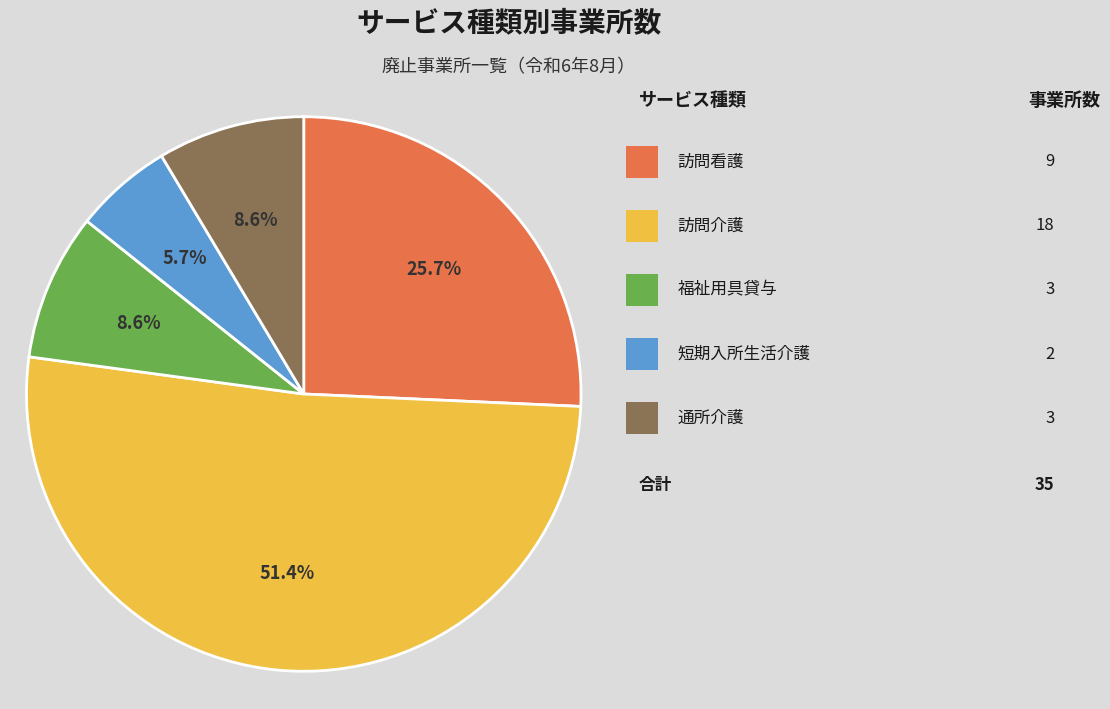

Is there a majority slice in this chart?

Yes